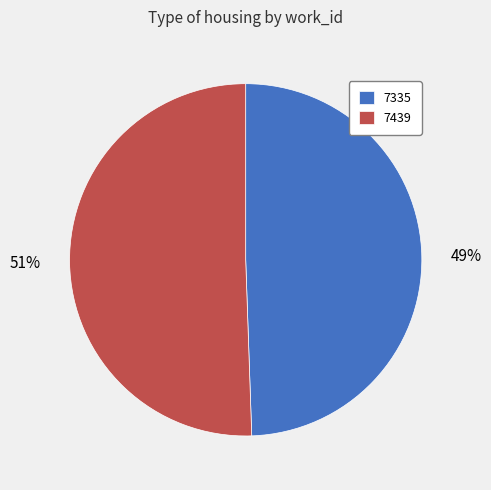

Approximately how many times larger is the value at 7335 compared to 7439?

1.0